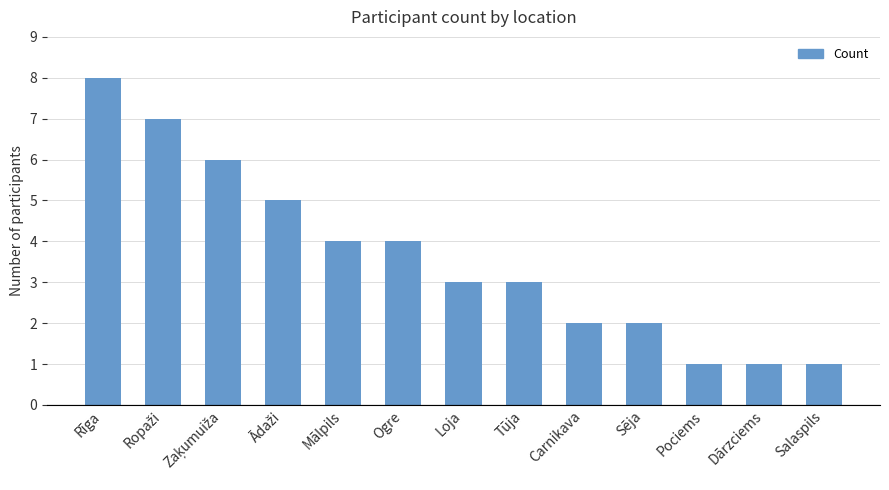

Which has a higher value, Sēja or Rīga?

Rīga